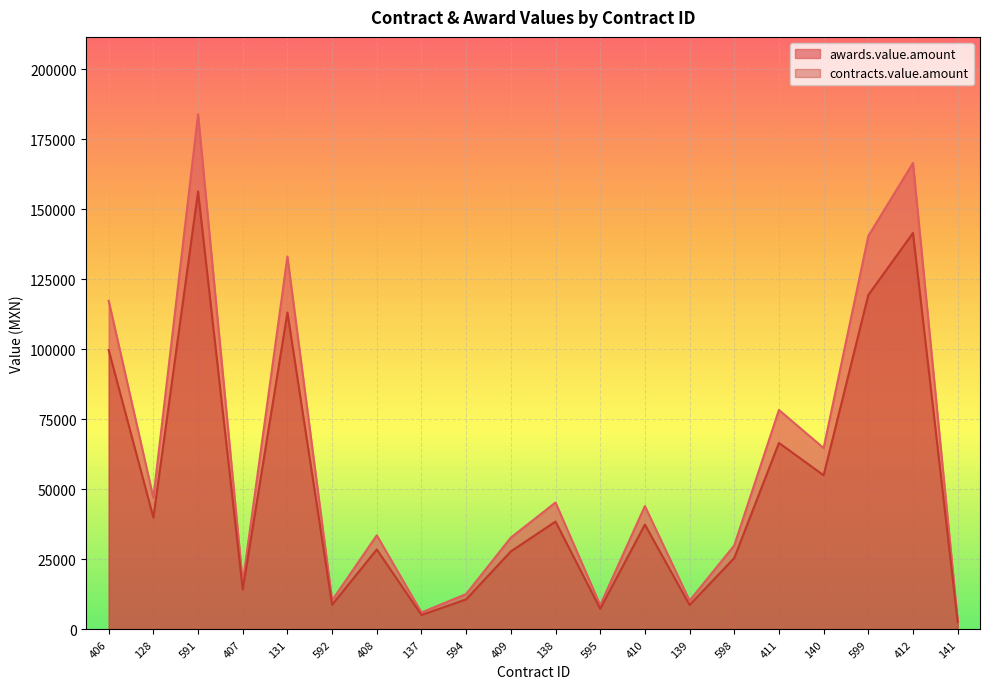

True or false: contracts.value.amount and awards.value.amount cross at least once.

False